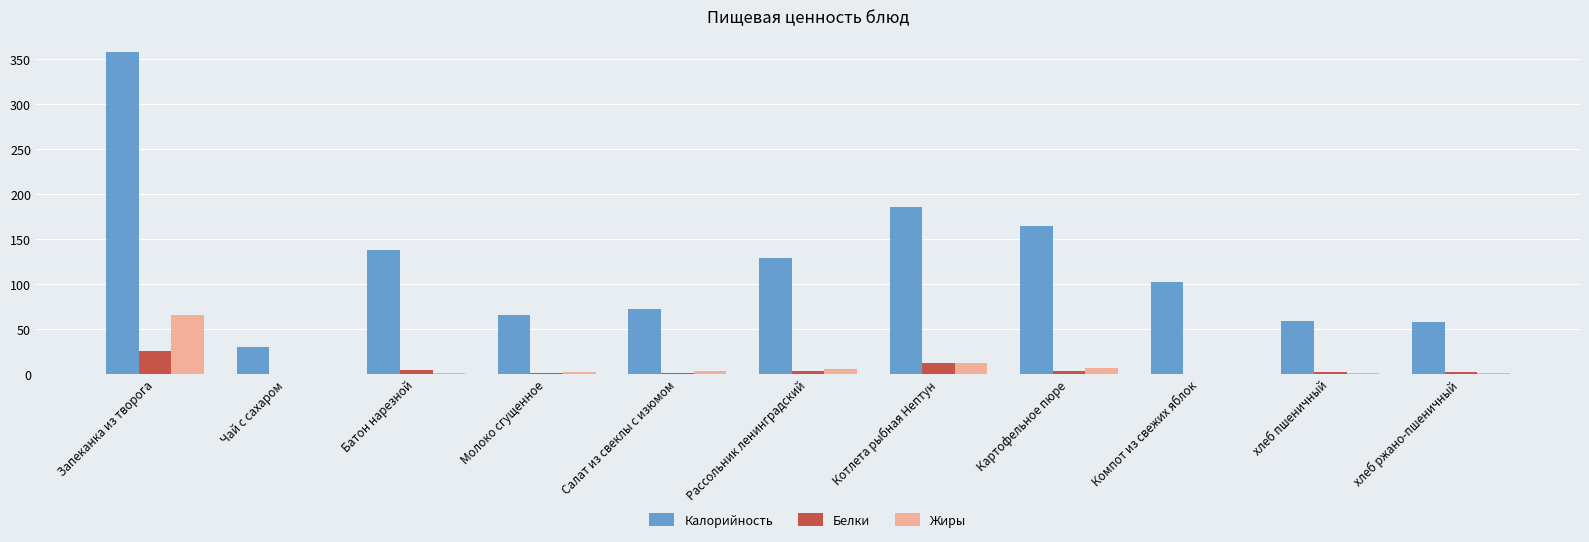

Is it true that Жиры equals -23.0 at Компот из свежих яблок?

False